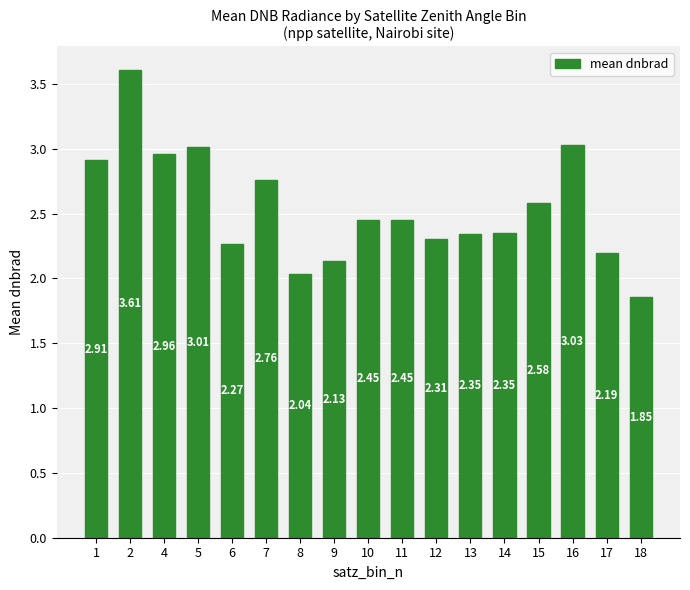

Which has a higher value, 13 or 4?

4